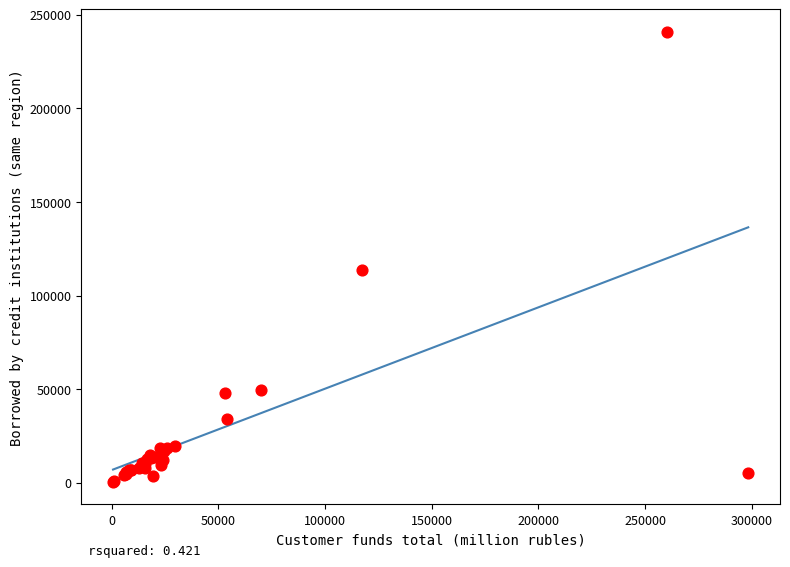

What Y value in the scatter plot is closest to 120649?

113615